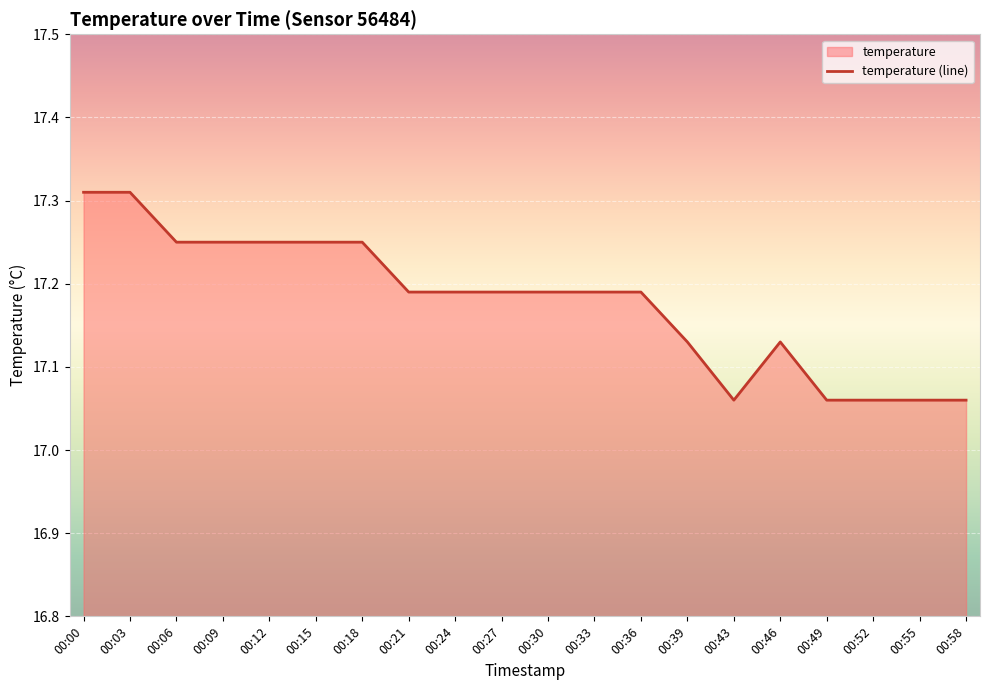

At which category does the data reach its first local peak?

00:46